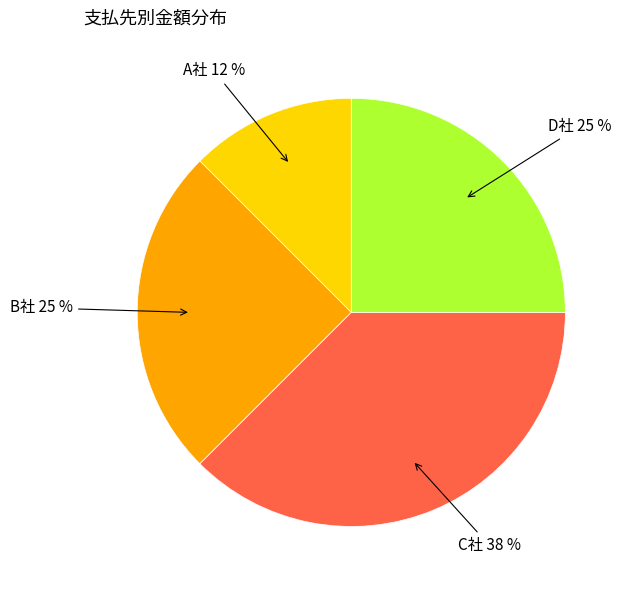

To the nearest percent, what is the average slice percentage?

25%